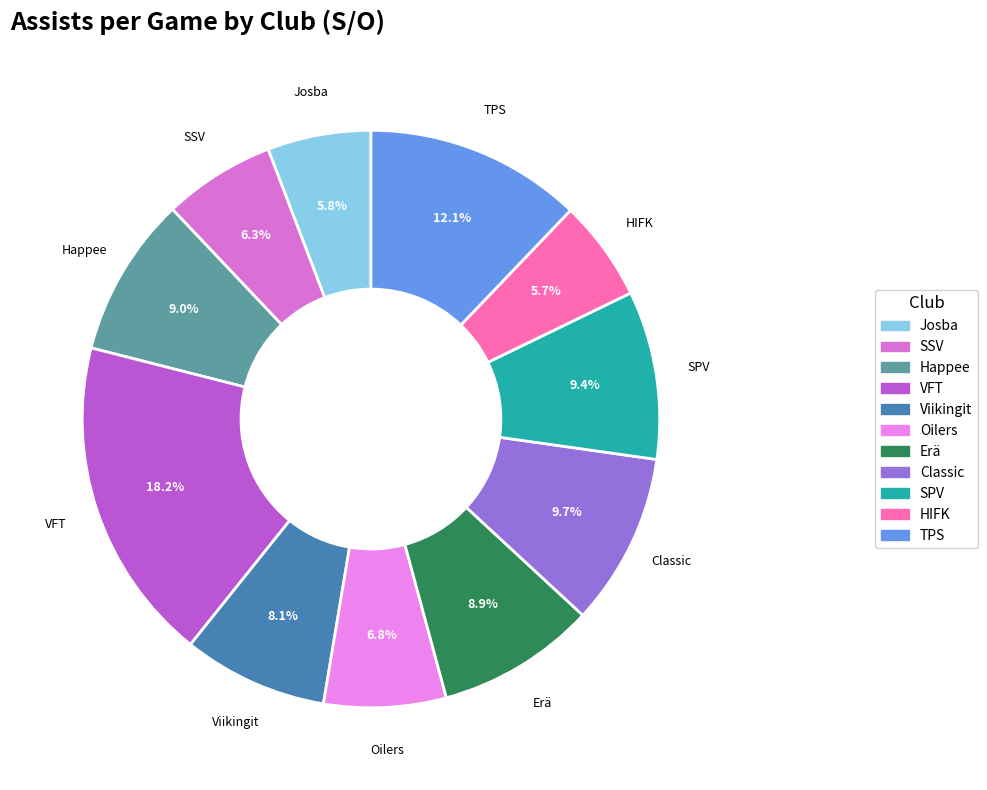

What is the ratio of the value at Erä to the value at SSV?

1.4